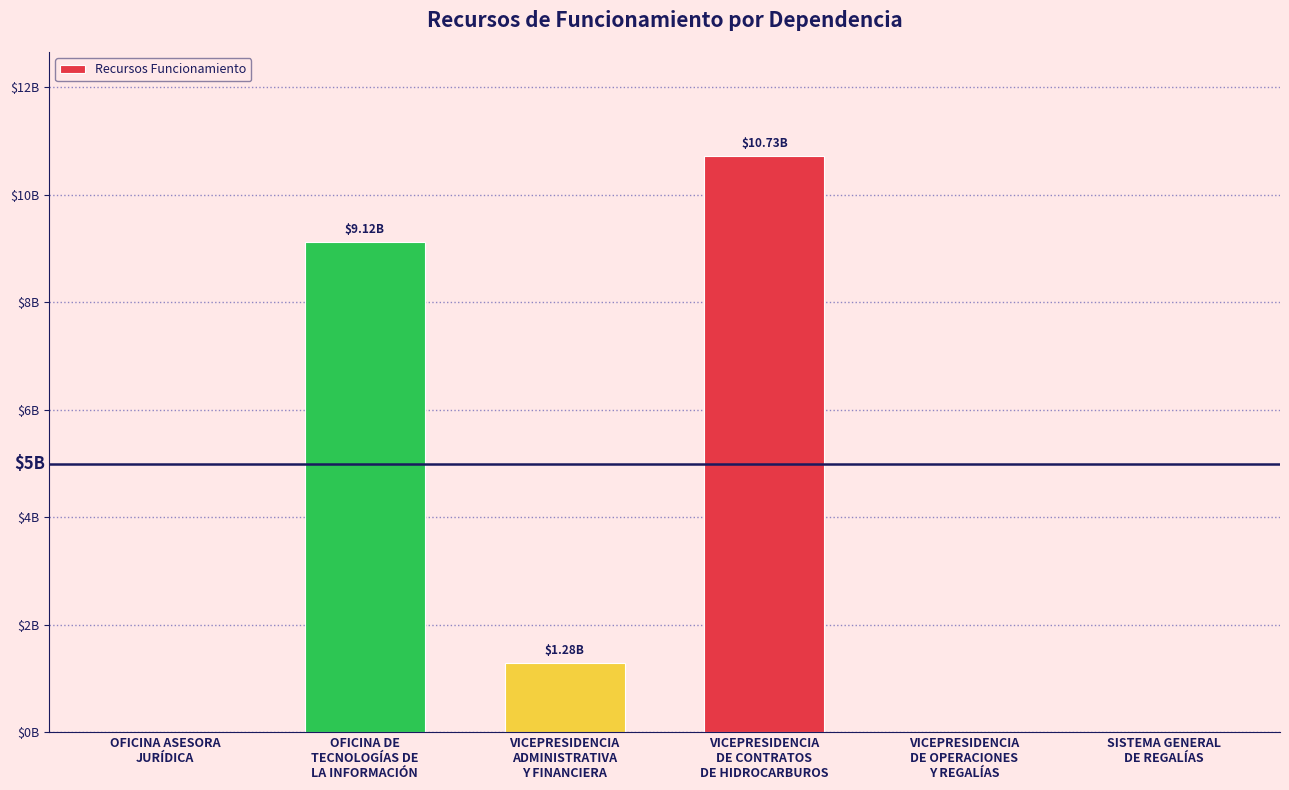

What is the difference between the maximum and second lowest values?

10728257522